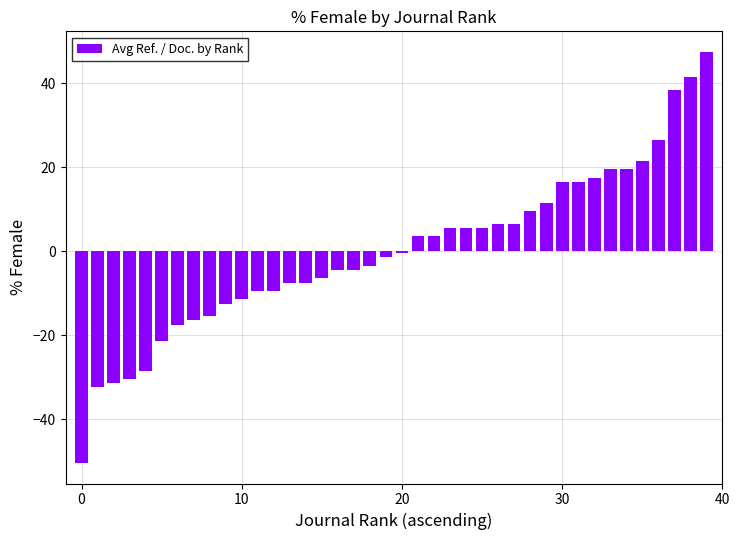

Reading left to right, extract all data points from this chart.

-50.5	-32.5	-31.5	-30.5	-28.5	-21.5	-17.5	-16.5	-15.5	-12.5	-11.5	-9.5	-9.5	-7.5	-7.5	-6.5	-4.5	-4.5	-3.5	-1.5	-0.5	3.5	3.5	5.5	5.5	5.5	6.5	6.5	9.5	11.5	16.5	16.5	17.5	19.5	19.5	21.5	26.5	38.5	41.5	47.5